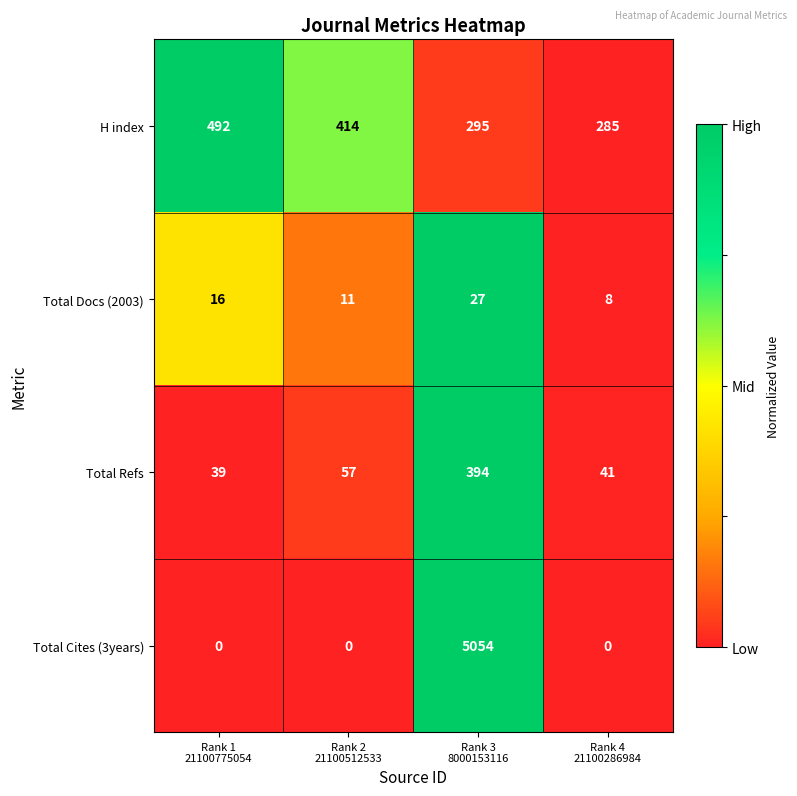

Count the number of categories in the chart.

4